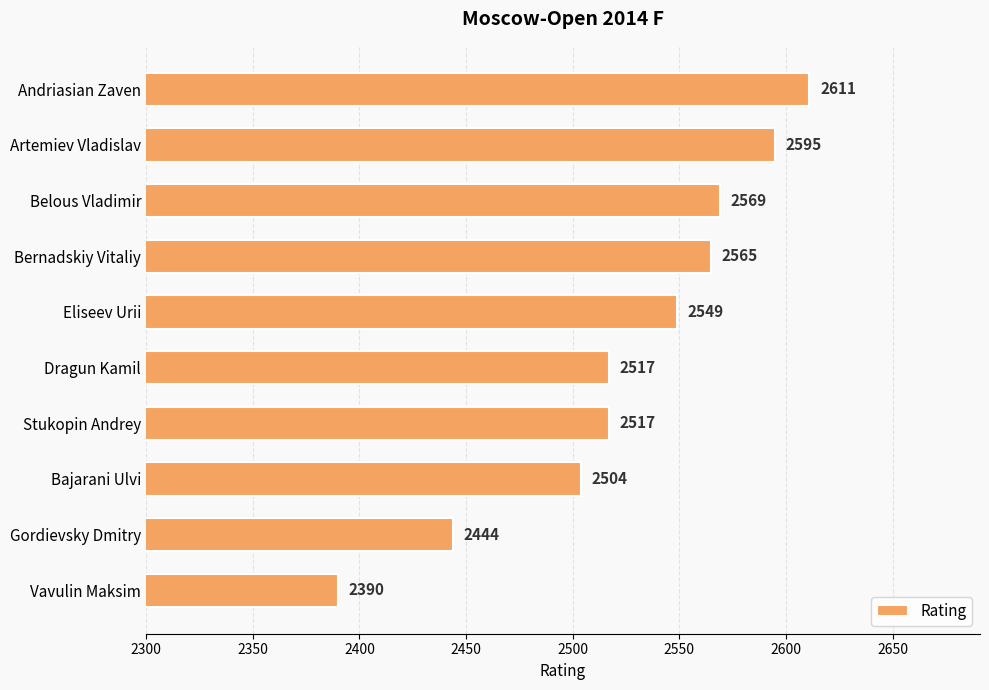

The chart shows a value of 641 at Andriasian Zaven. True or false?

False